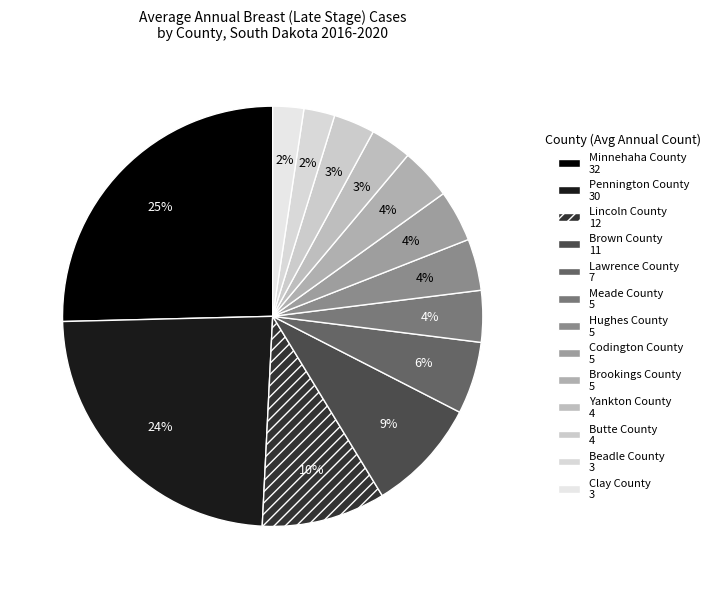

Count the number of slices in the pie.

13